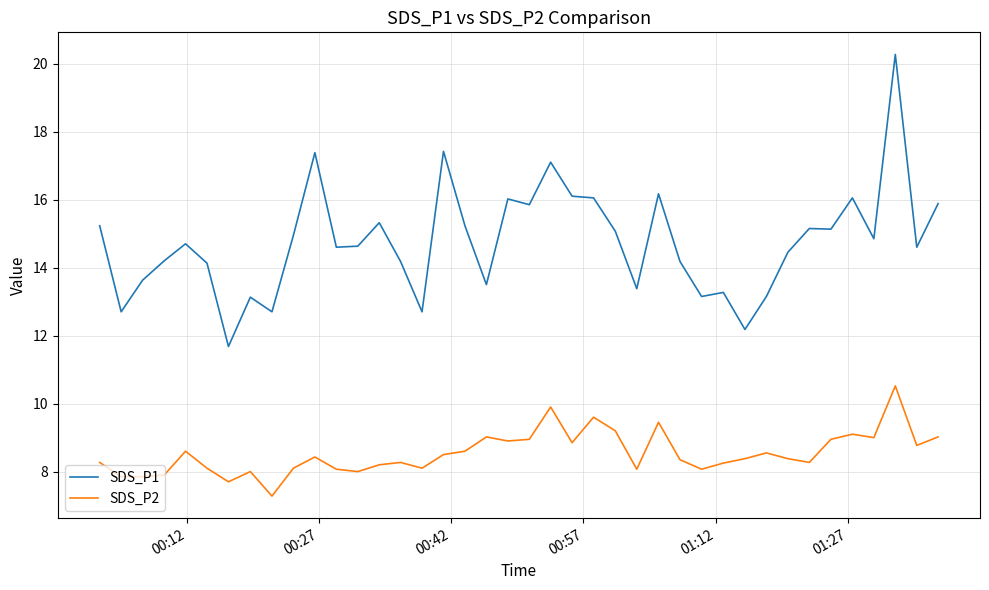

Which series has the widest spread of values?

SDS_P1